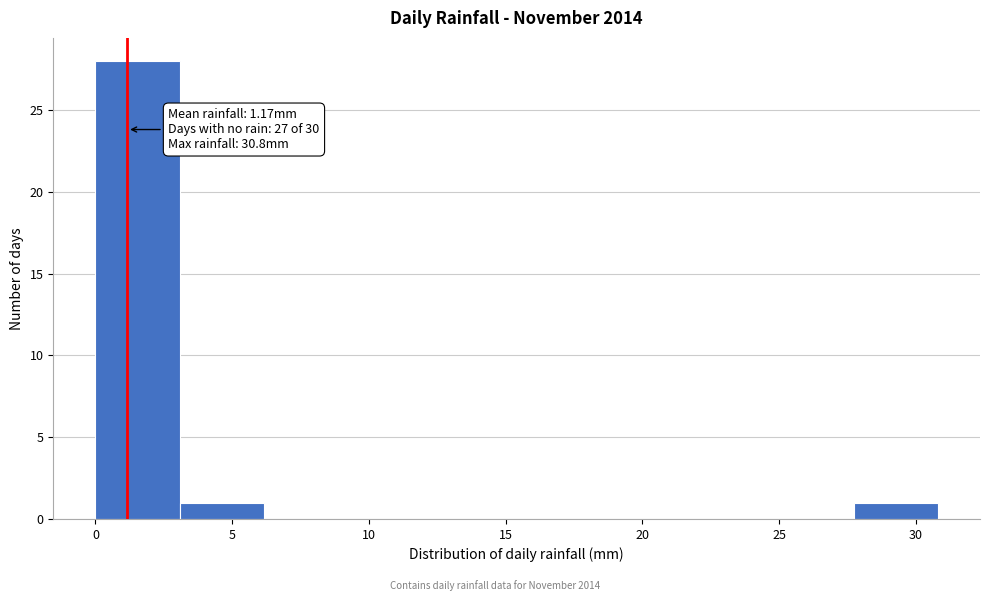

Which range on the x-axis has the tallest bar?

0.0 to 3.0